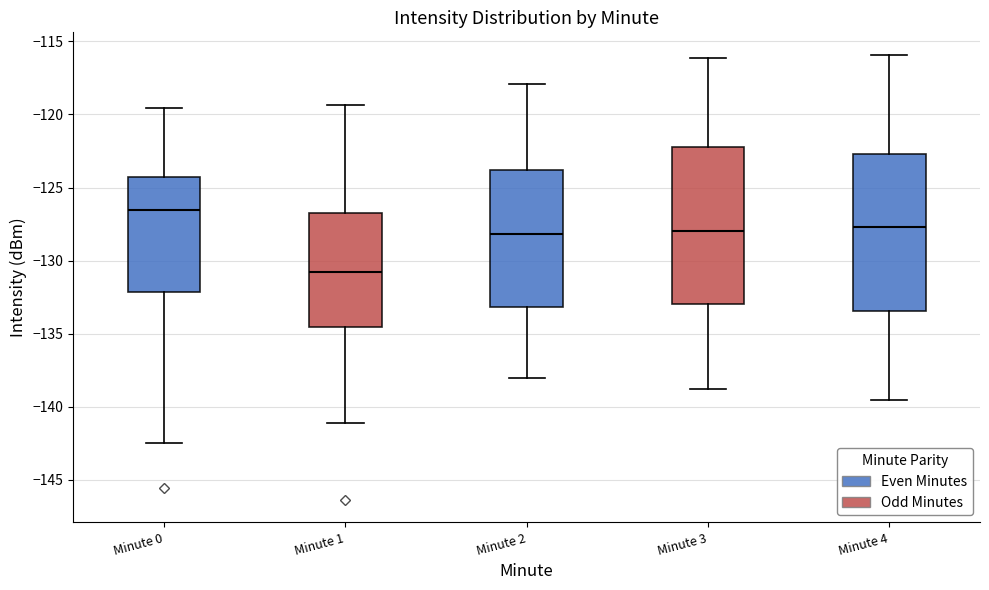

Where is the upper edge of the box for Minute 1 on the y-axis? The values are not printed on the chart, so give them approximately, as read against the axis.

-126.5